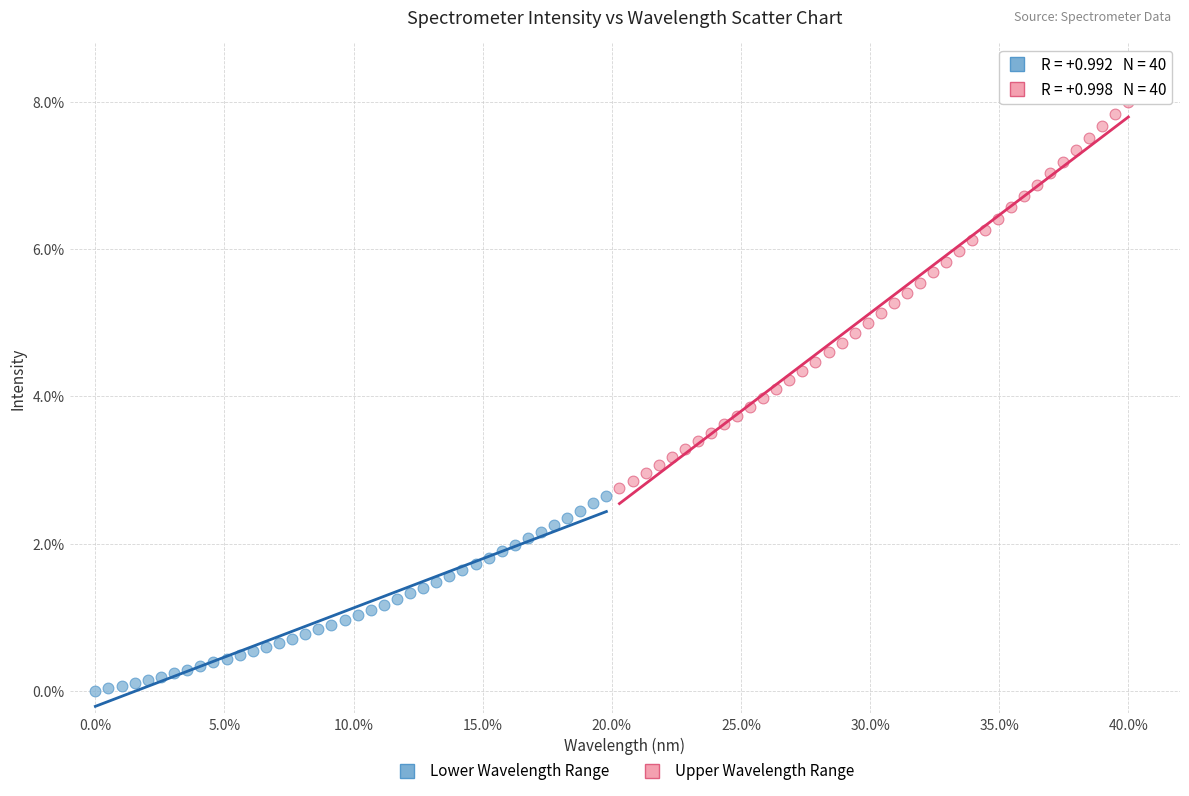

Which series reaches the maximum Y coordinate?

Upper Wavelength Range